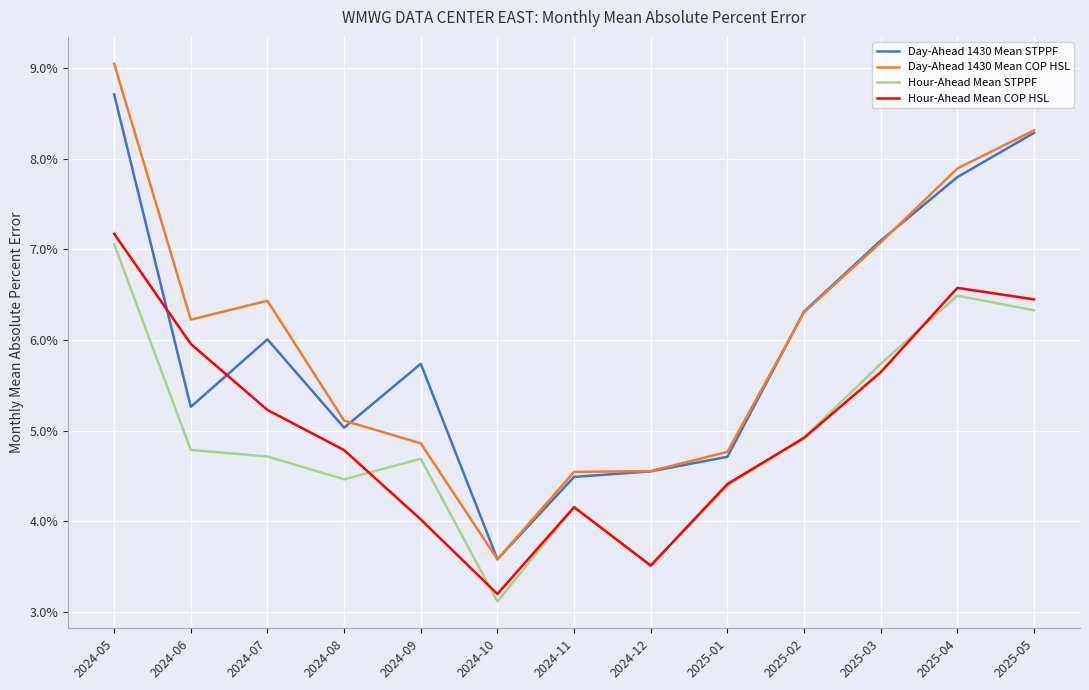

Is this an area chart (filled region under the line)?

No